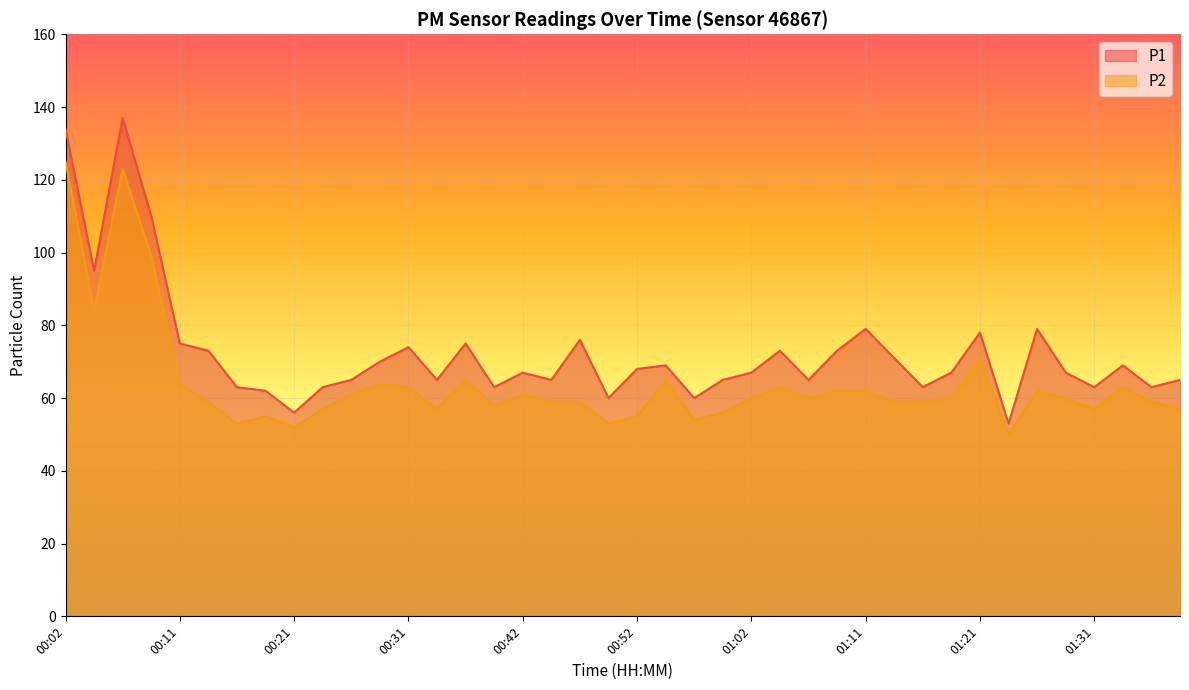

Reading left to right, extract all data points from this chart.

P1: 134	95	137	110	75	73	63	62	56	63	65	70	74	65	75	63	67	65	76	60	68	69	60	65	67	73	65	73	79	71	63	67	78	53	79	67	63	69	63	65
P2: 125	84	123	99	64	59	53	55	52	57	61	64	63	57	65	58	61	59	59	53	55	65	54	56	60	63	60	62	62	59	59	60	71	50	62	60	57	63	59	57